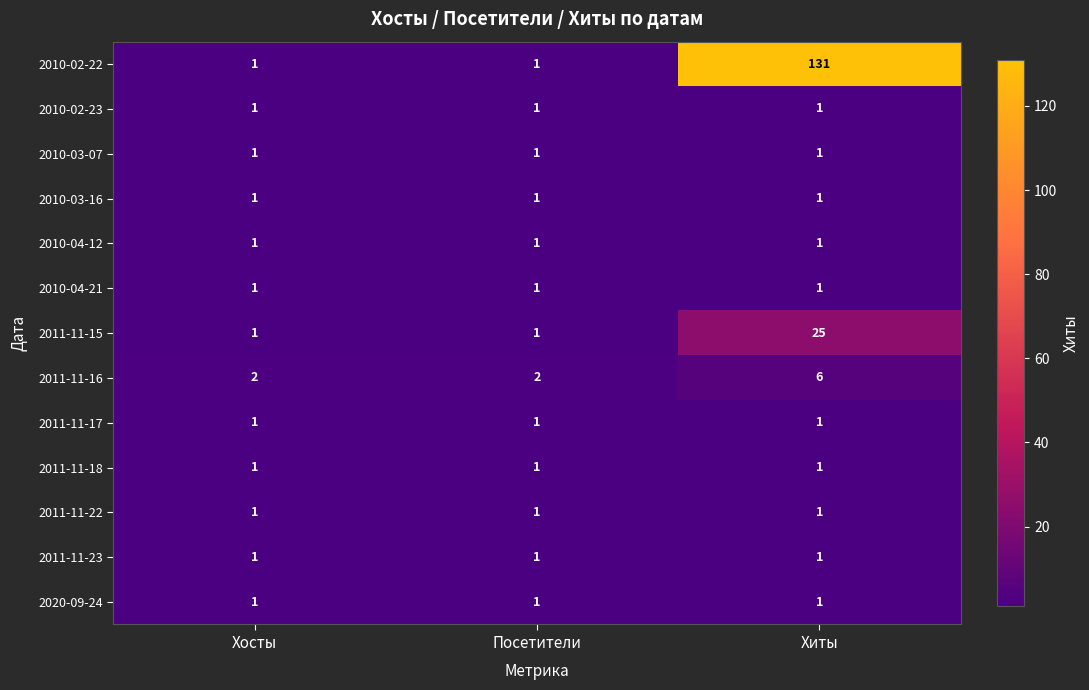

Is the value of 2011-11-16 at Посетители greater than the value of 2010-02-22 at Хосты?

Yes